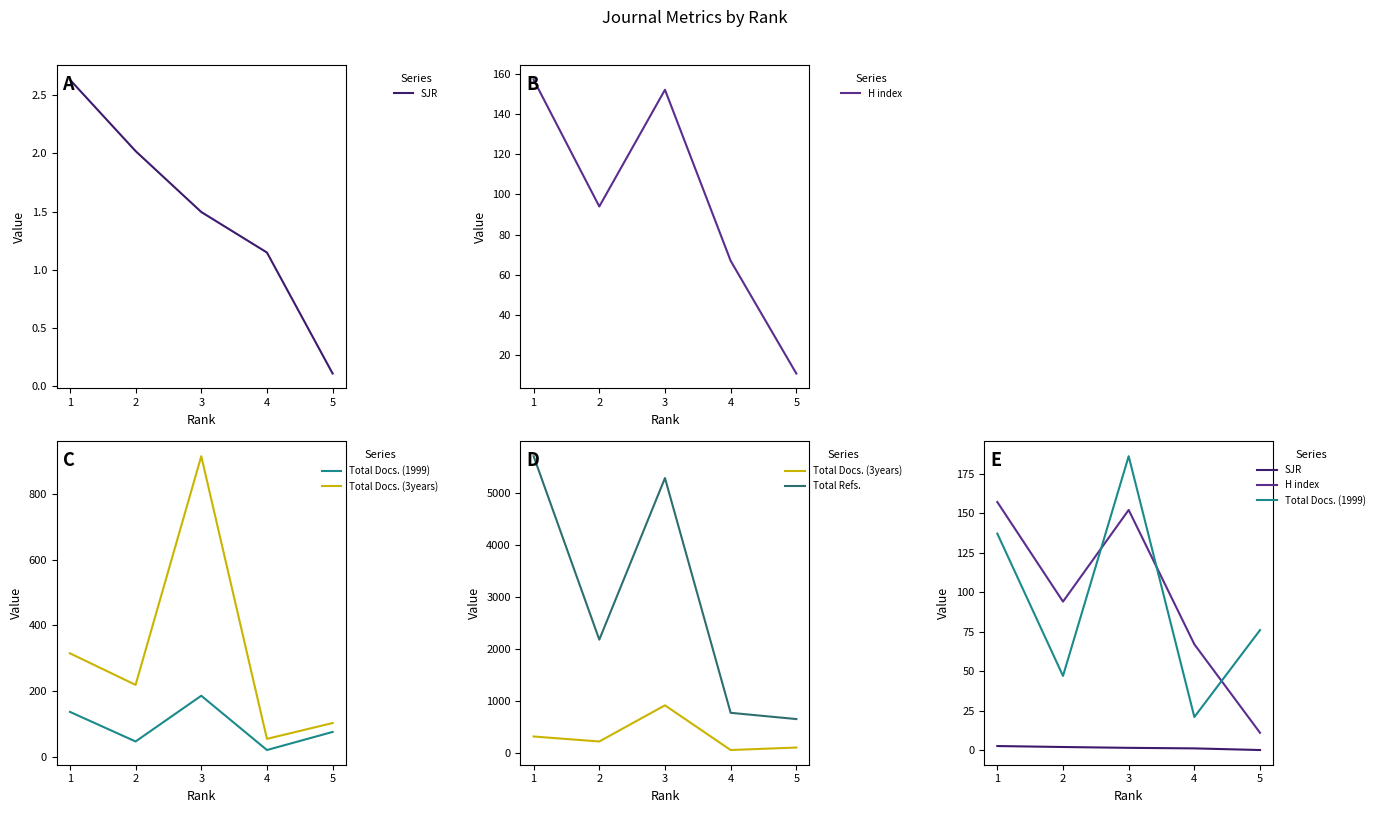

Where is the first local maximum for Total Docs. (1999)?

3